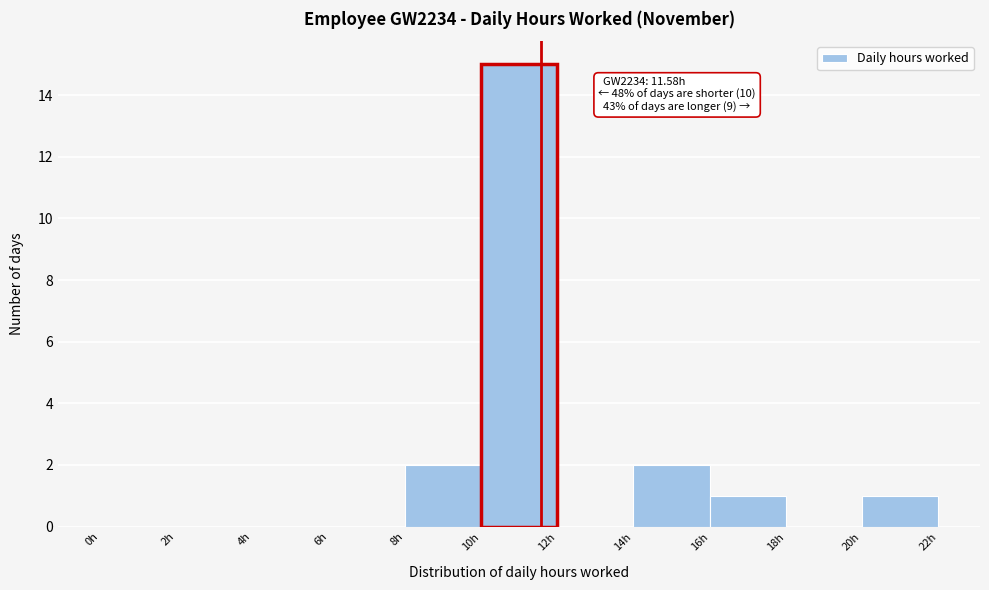

Over which range of the x-axis is the bar tallest?

10 to 12